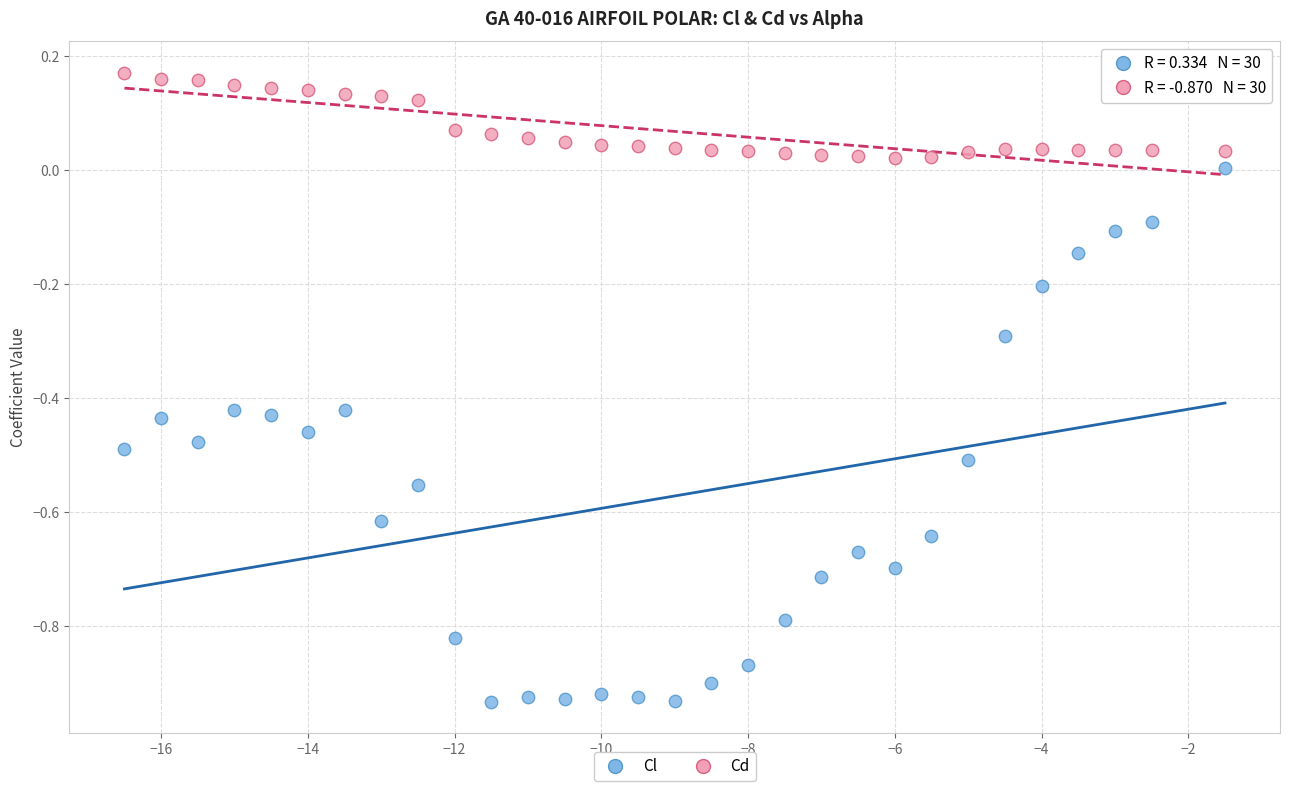

Across all data points, what is the range of X values (max minus min)?

15.0